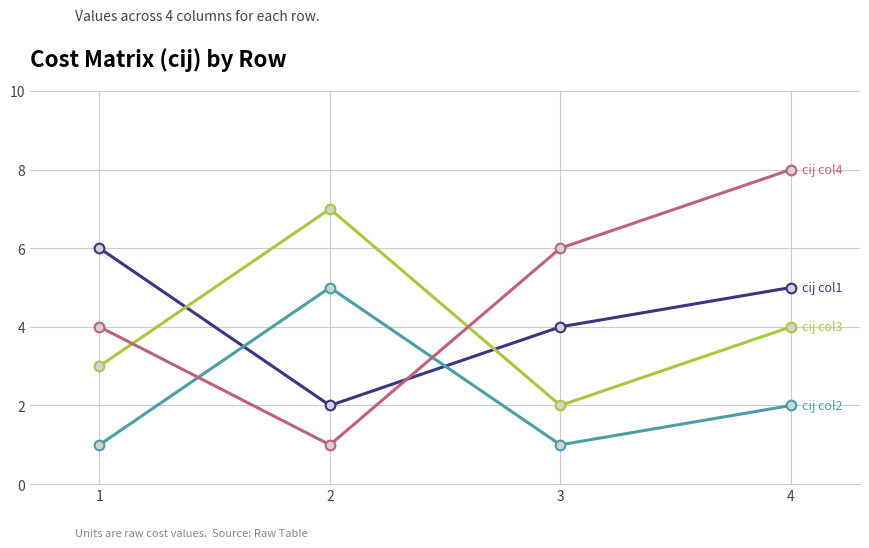

Which category has the highest value across all series?

4